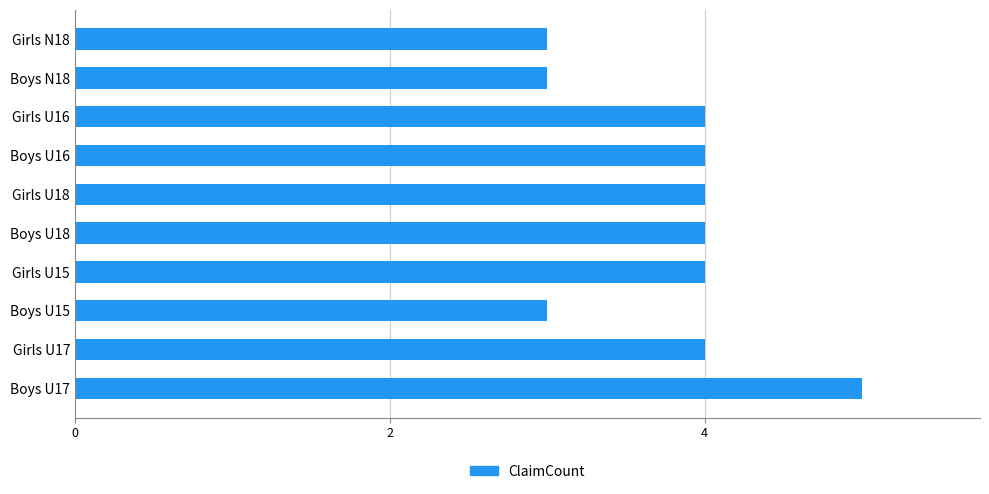

Reading bottom to top, extract all data points from this chart.

Boys U17=5	Girls U17=4	Boys U15=3	Girls U15=4	Boys U18=4	Girls U18=4	Boys U16=4	Girls U16=4	Boys N18=3	Girls N18=3